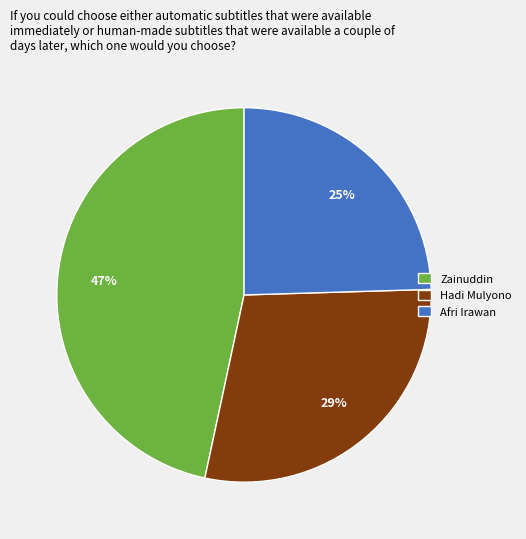

Which has a higher value, Afri Irawan or Zainuddin?

Zainuddin